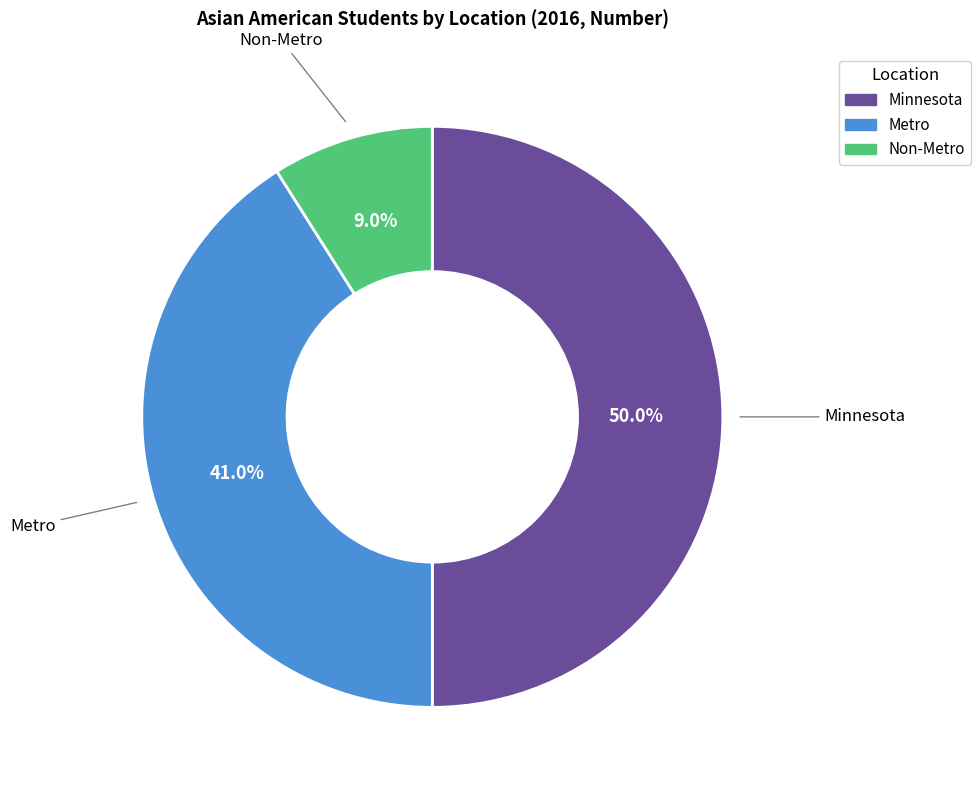

To the nearest percent, what is the average slice percentage?

33%